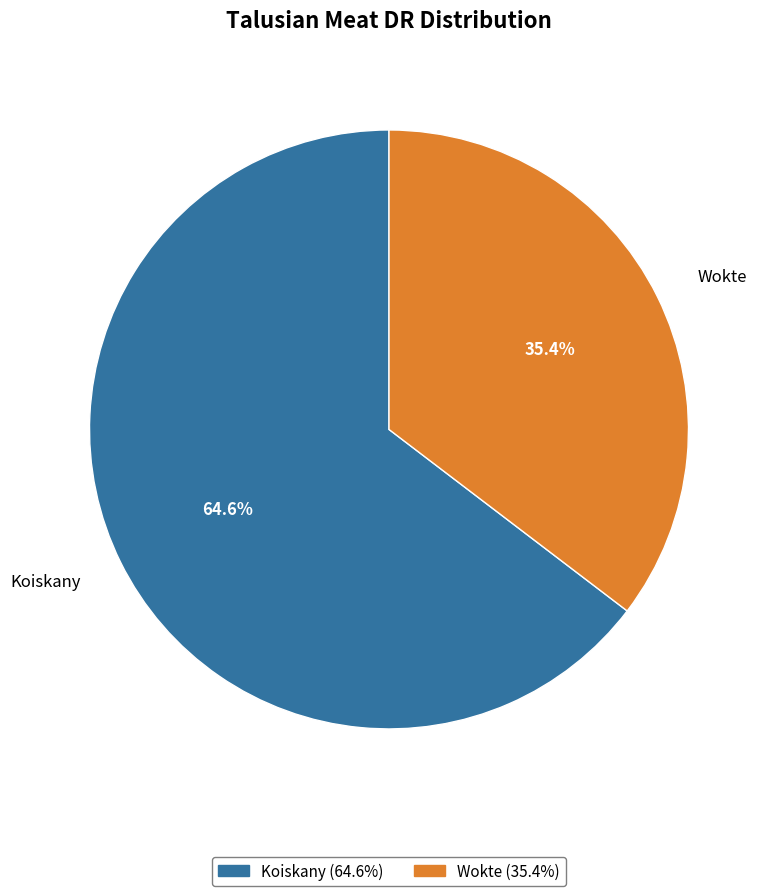

Is it true that Wokte is 25% of the pie?

False